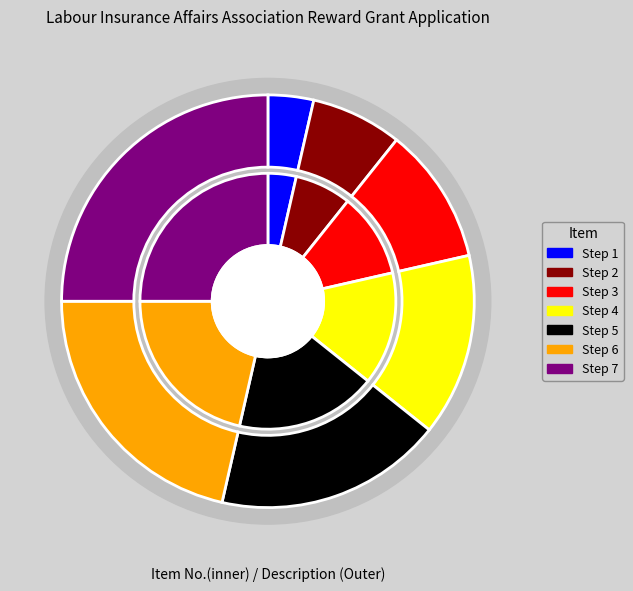

Is there any slice that represents more than half of the pie?

No